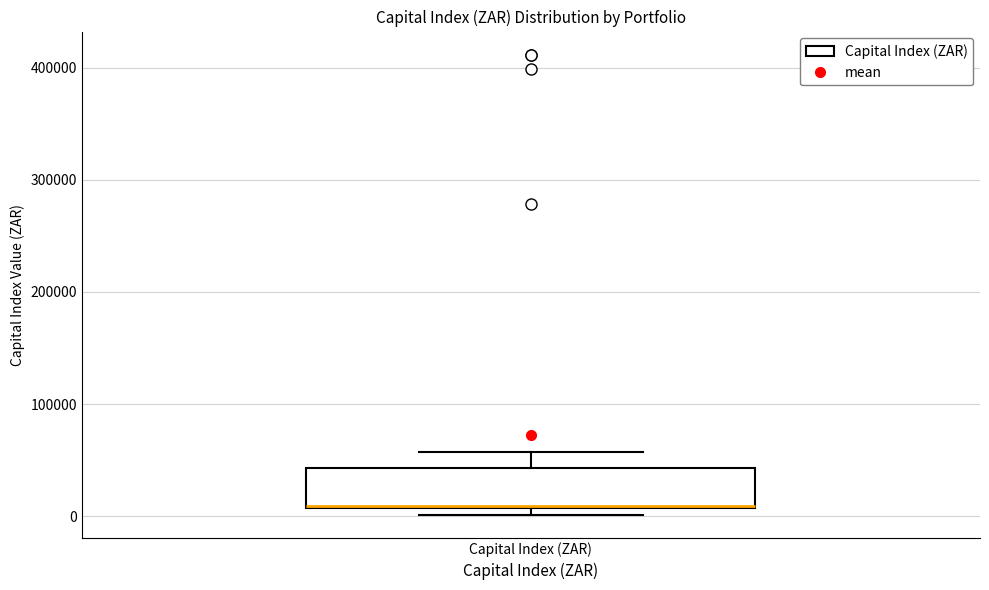

Read this box plot against the y-axis: the position of the median line, the range covered by the box, and the ends of both whiskers. The values are not printed on the chart, so give them approximately, as read against the axis.

median 10000, box 10000 to 40000, whiskers 0 to 60000